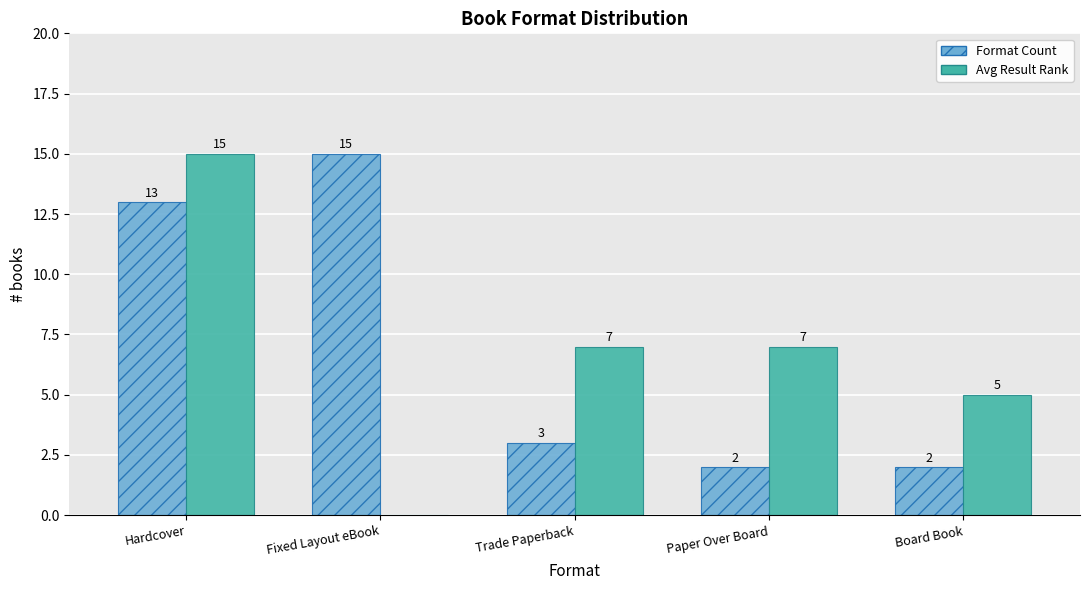

What is the greatest value displayed?

15